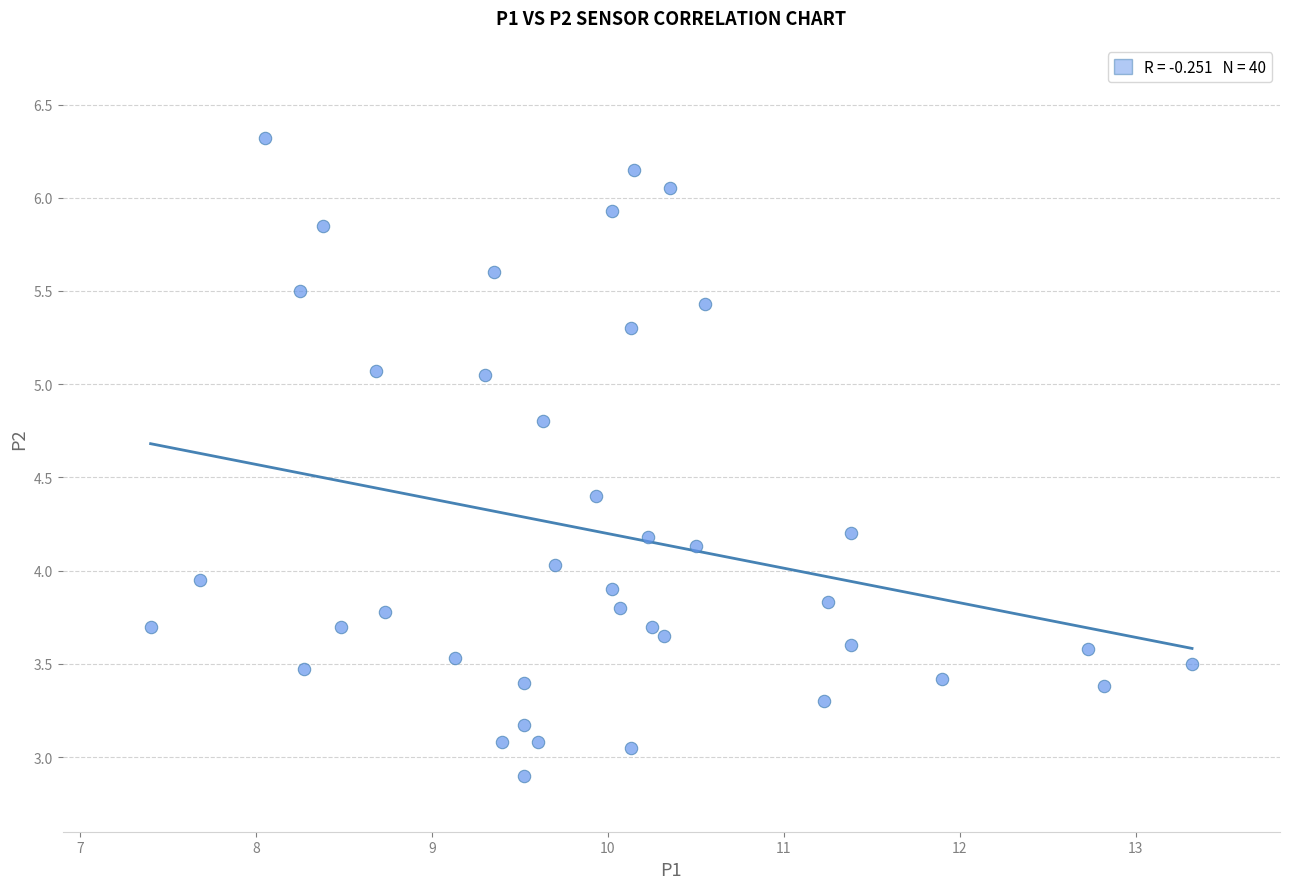

What is the range of X values (max minus min)?

5.9